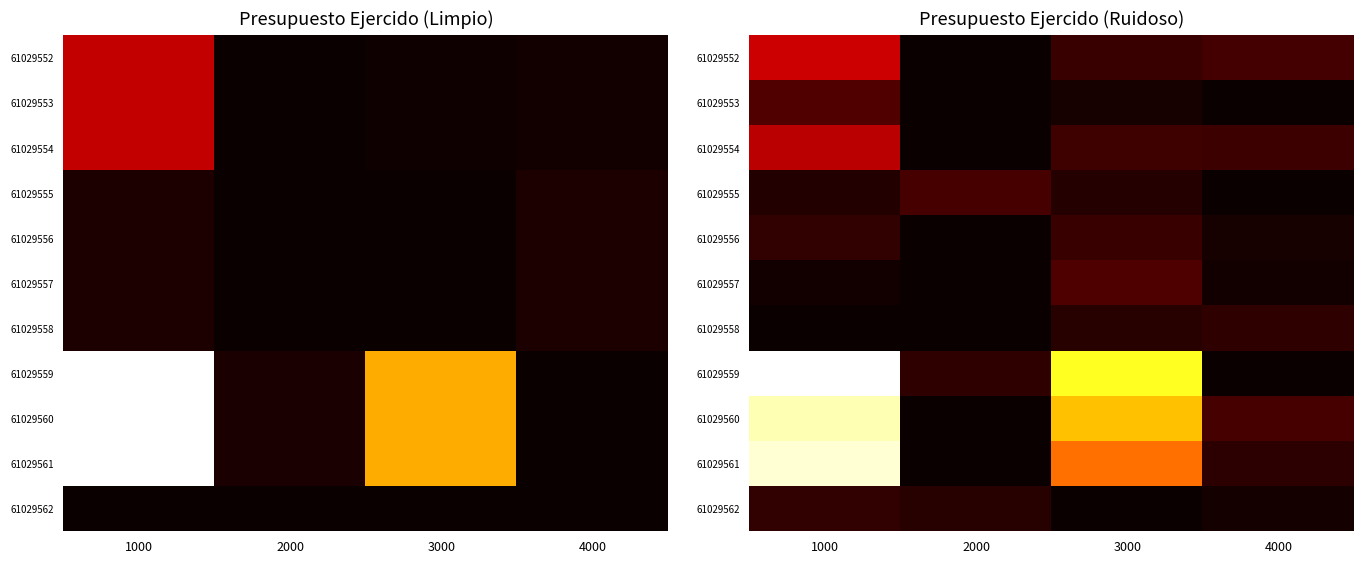

How many data points in 61029562 are less than 7412207?

2